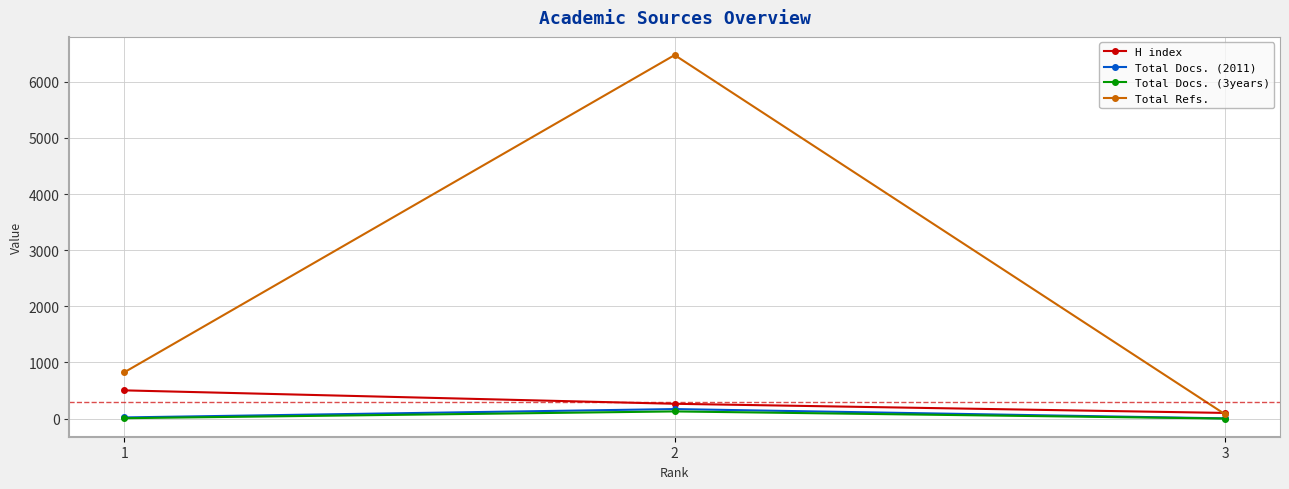

What is the highest value of the Total Refs. series?

6475